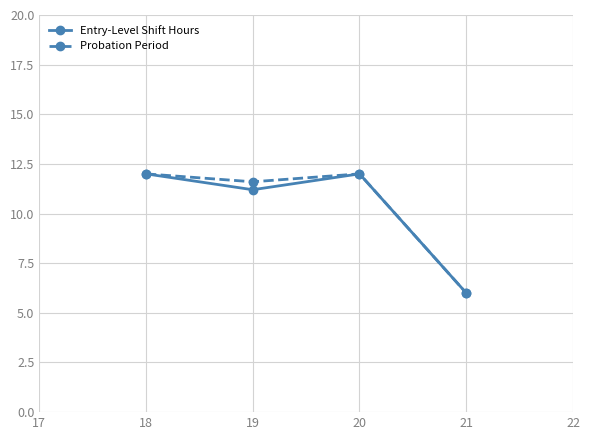

Where is Entry-Level Shift Hours nearest to the value 9?

19